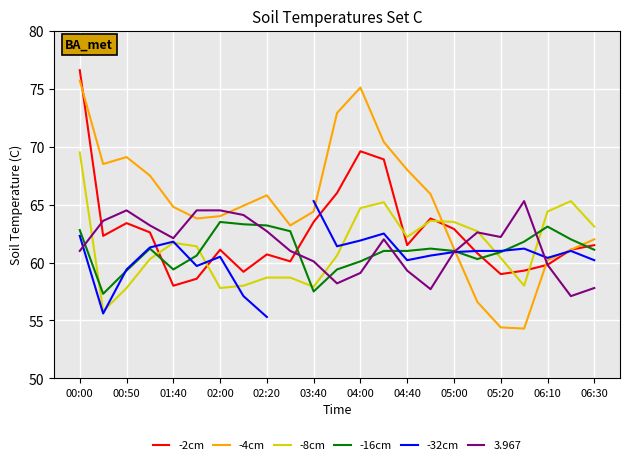

How many data points in -4cm are above 64?

13